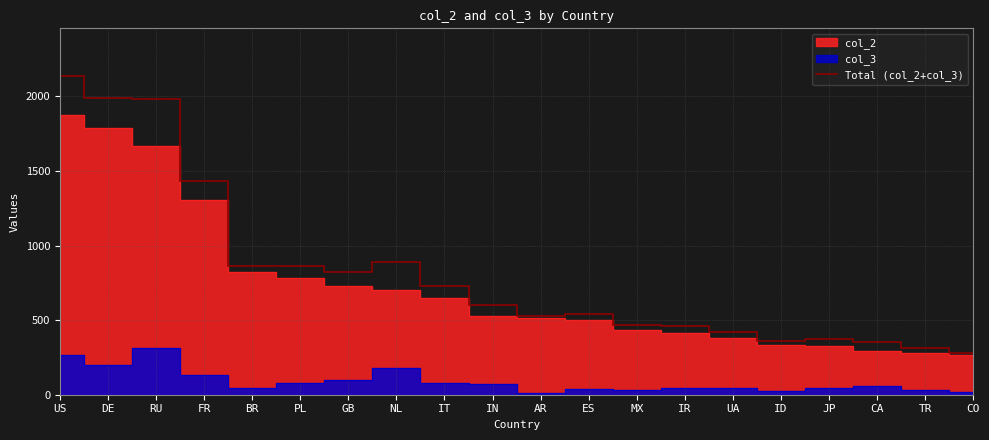

Reading left to right, transcribe all the data shown in this chart.

US=2135.6	DE=1989.3	RU=1983.4	FR=1436.0	BR=865.5	PL=864.9	GB=824.4	NL=886.4	IT=726.3	IN=598.3	AR=526.4	ES=540.9	MX=467.6	IR=461.3	UA=421.1	ID=358.2	JP=372.1	CA=351.7	TR=313.6	CO=279.0